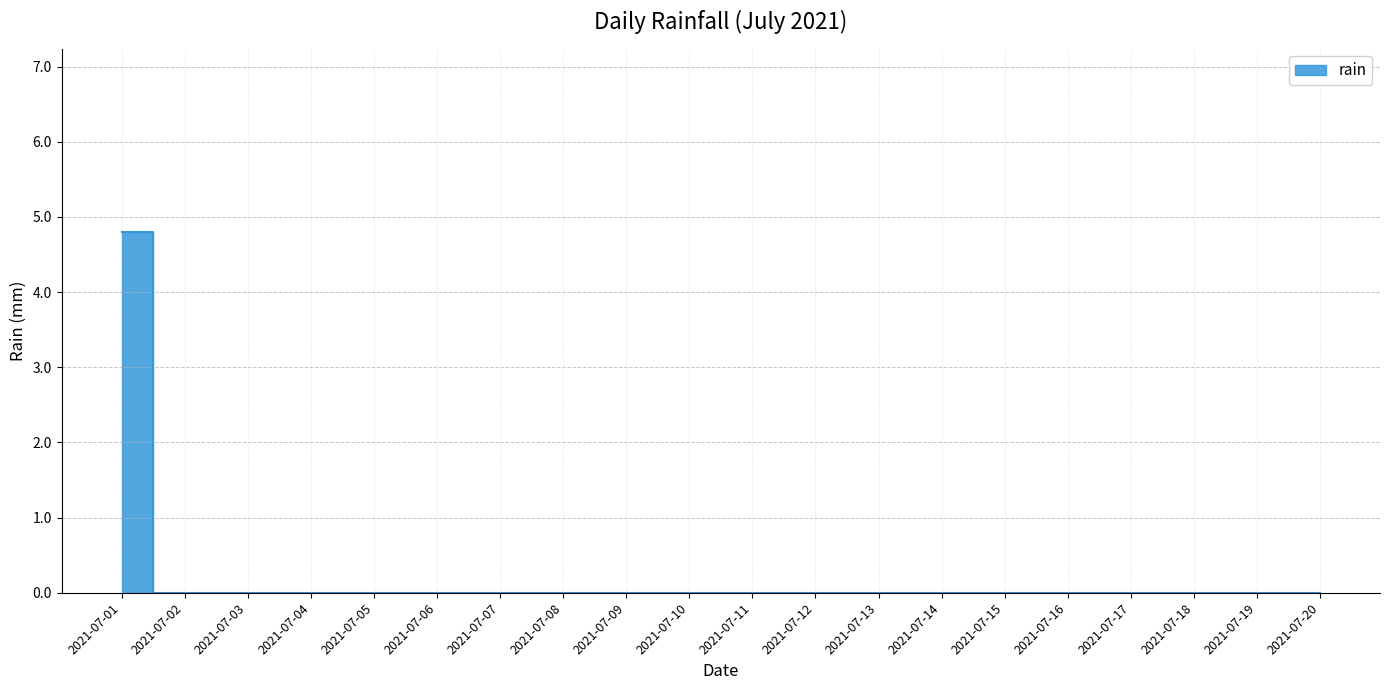

At which category does the chart reach its peak across all series?

2021-07-01